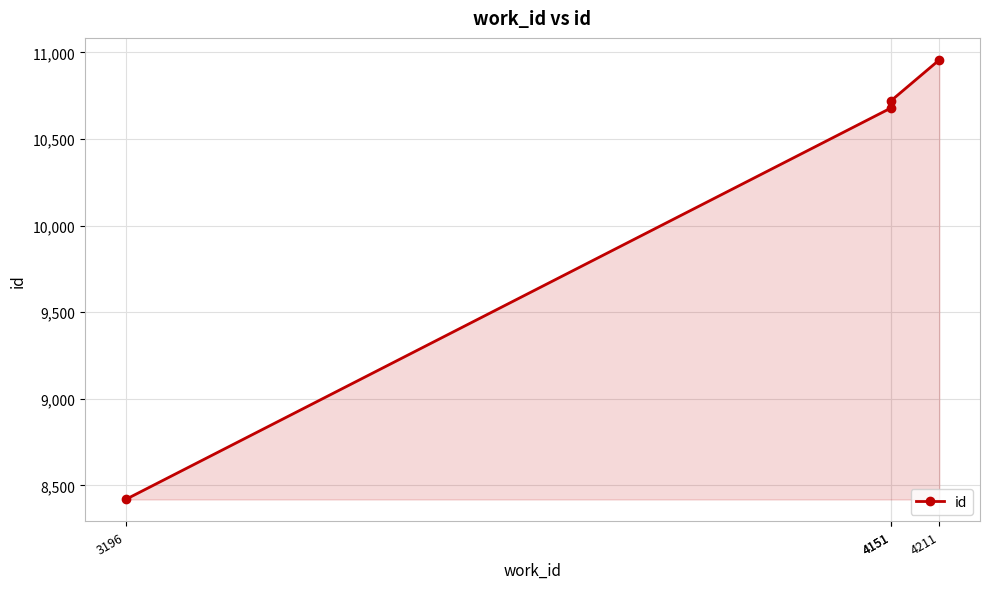

What is the sum of all values?

40778